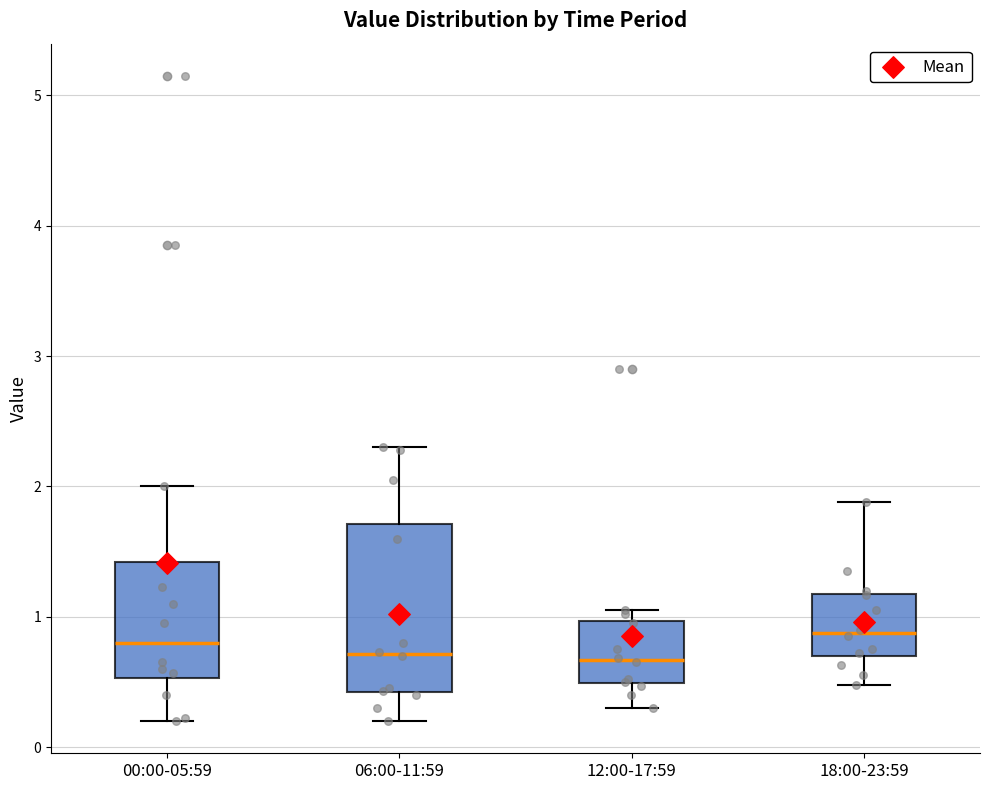

Where is the upper edge of the box for 18:00-23:59 on the y-axis? The values are not printed on the chart, so give them approximately, as read against the axis.

1.2